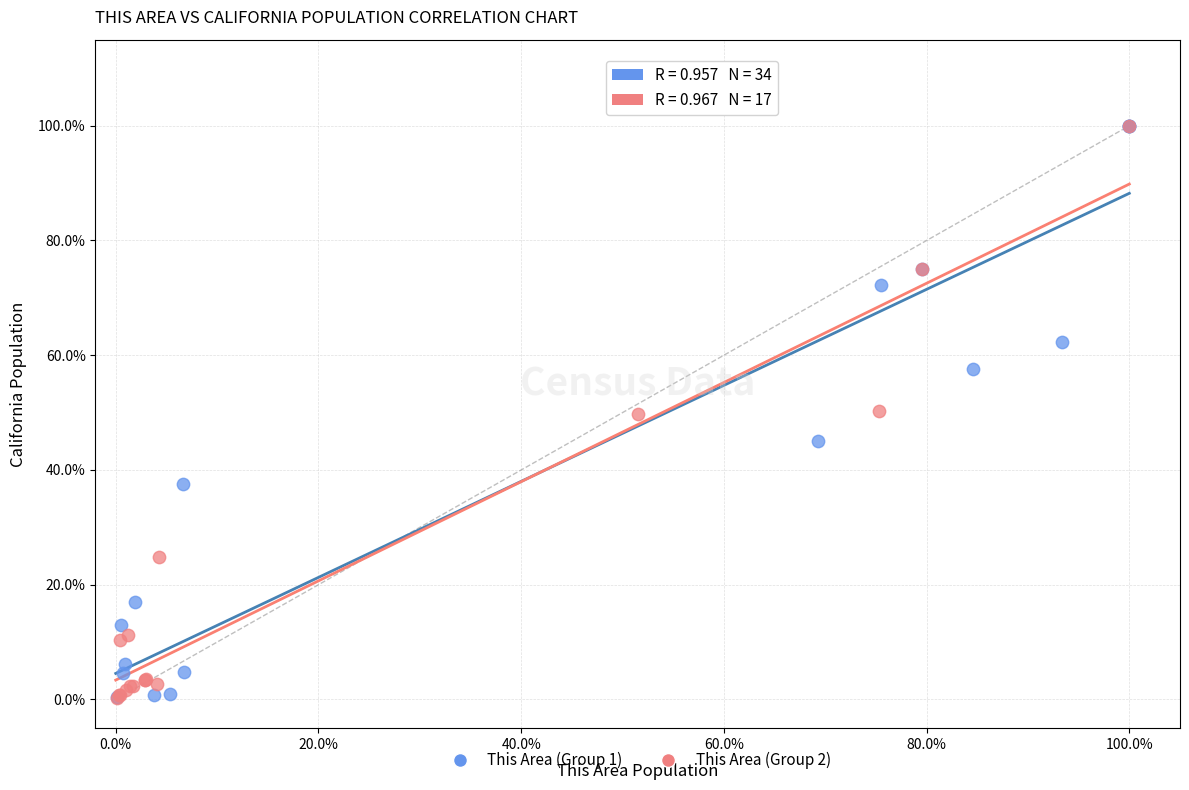

What are all the series names shown in the legend?

This Area (Group 1), This Area (Group 2)